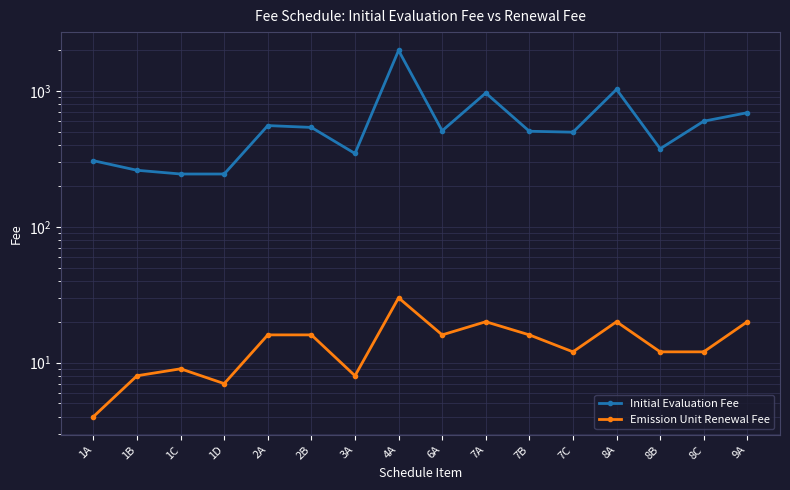

Which series has the largest total across all categories?

Initial Evaluation Fee